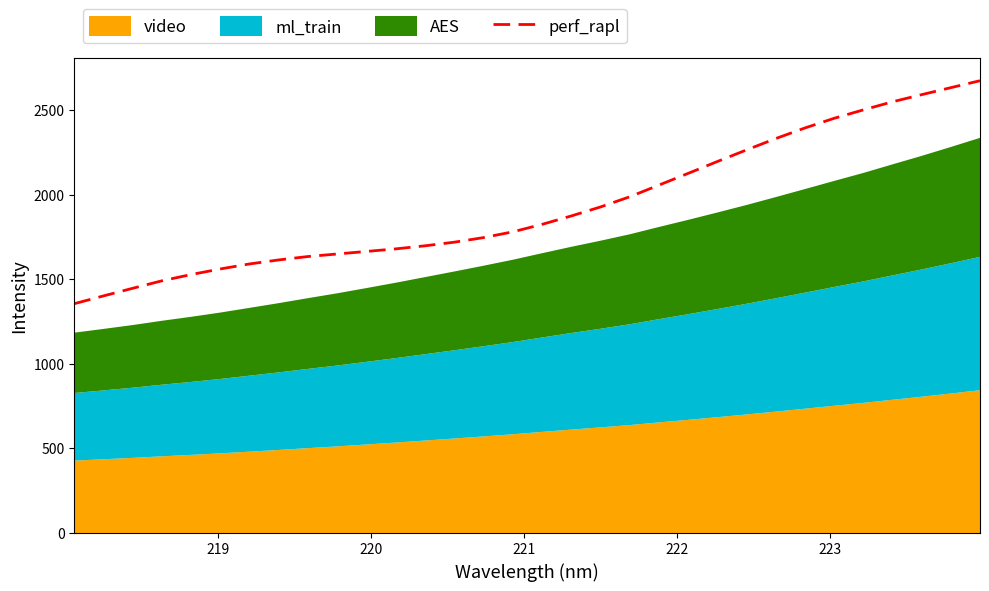

How many lines are shown in the chart?

1